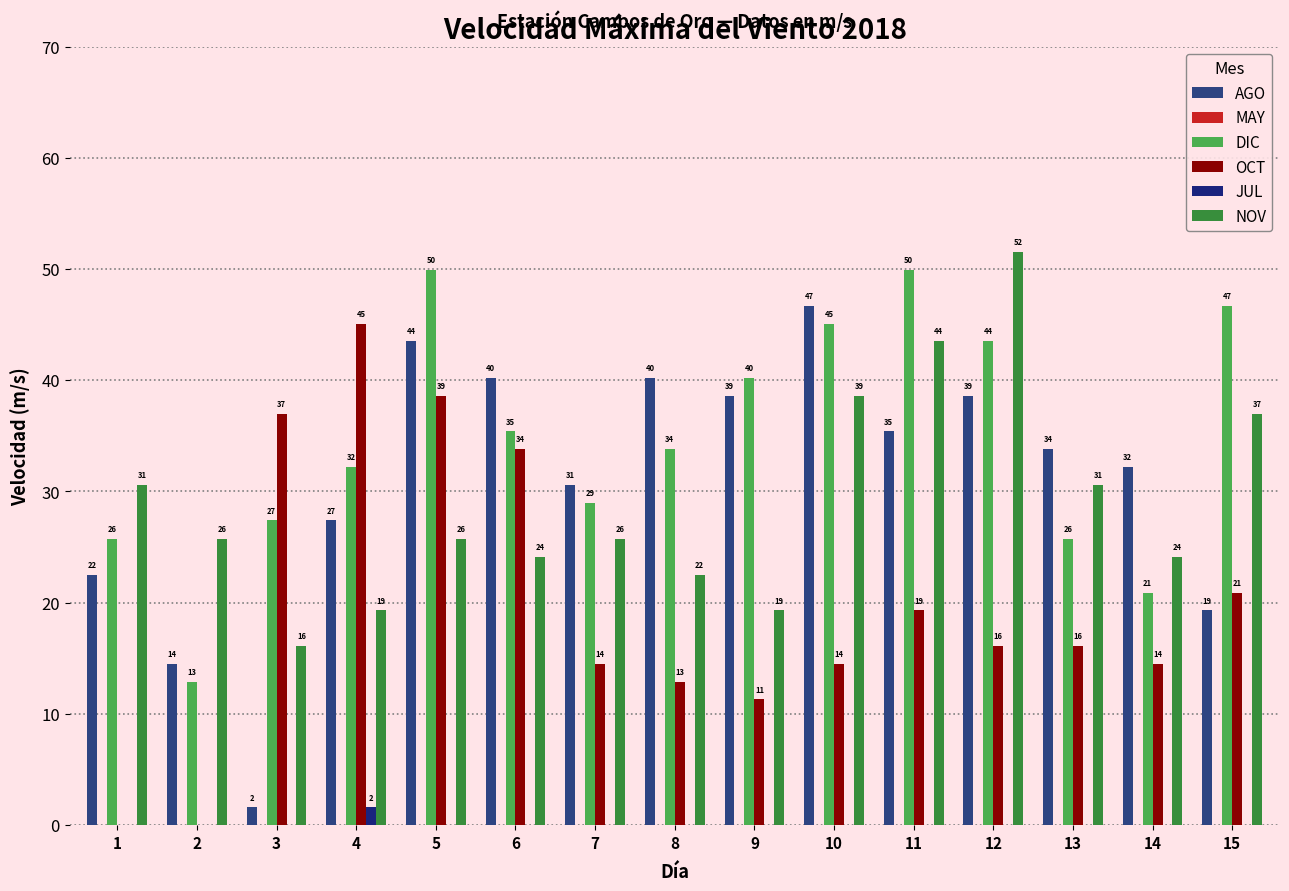

How many groups of bars are there?

15